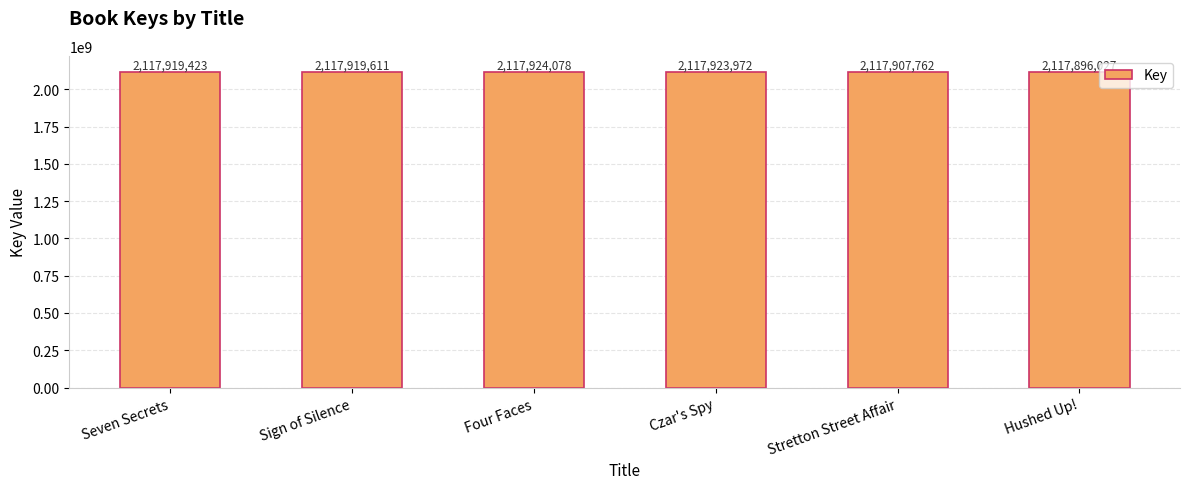

What is the maximum value shown in the chart?

2117924078